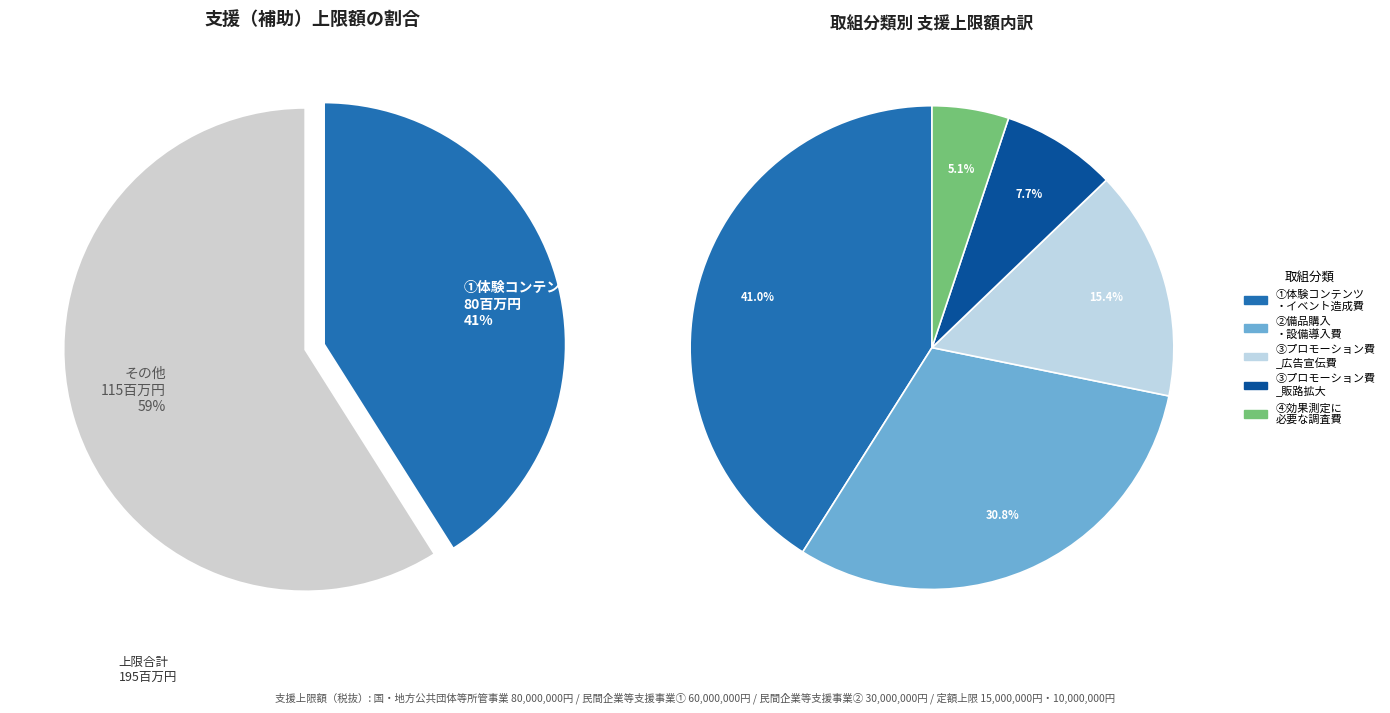

To the nearest percent, what portion does ①体験コンテンツ・イベント造成費 represent?

41%